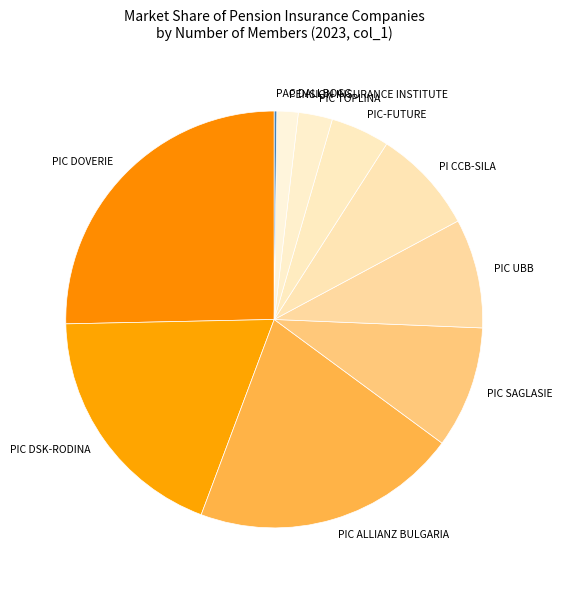

What is the ratio of the value at PIC UBB to the value at PENSION INSURANCE INSTITUTE?

5.1